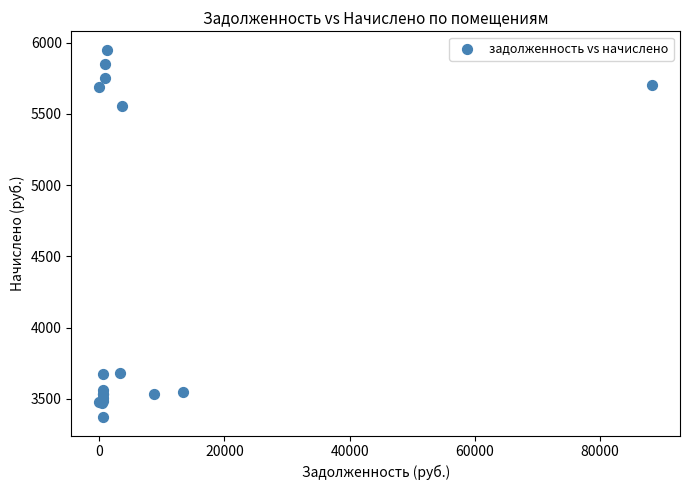

What Y value in the scatter plot is closest to 4661?

5558.0